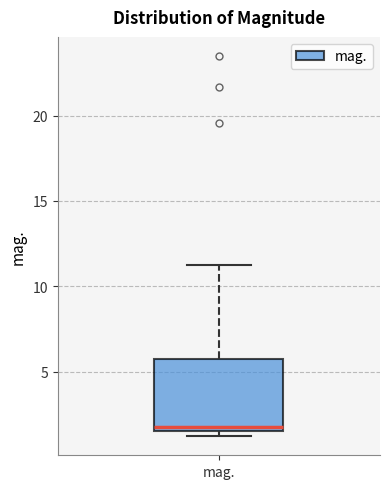

Where does the upper whisker of the box for mag. end on the y-axis? The values are not printed on the chart, so give them approximately, as read against the axis.

11.5